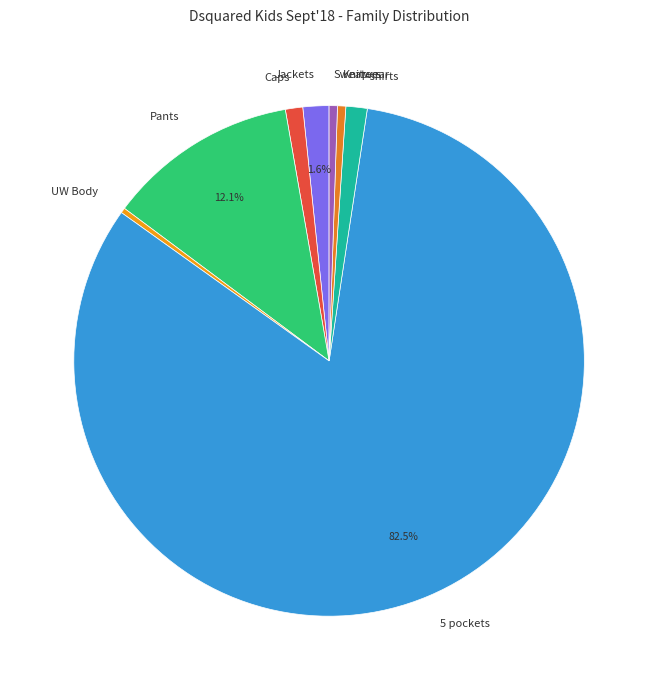

What is the largest slice in the pie chart?

5 pockets